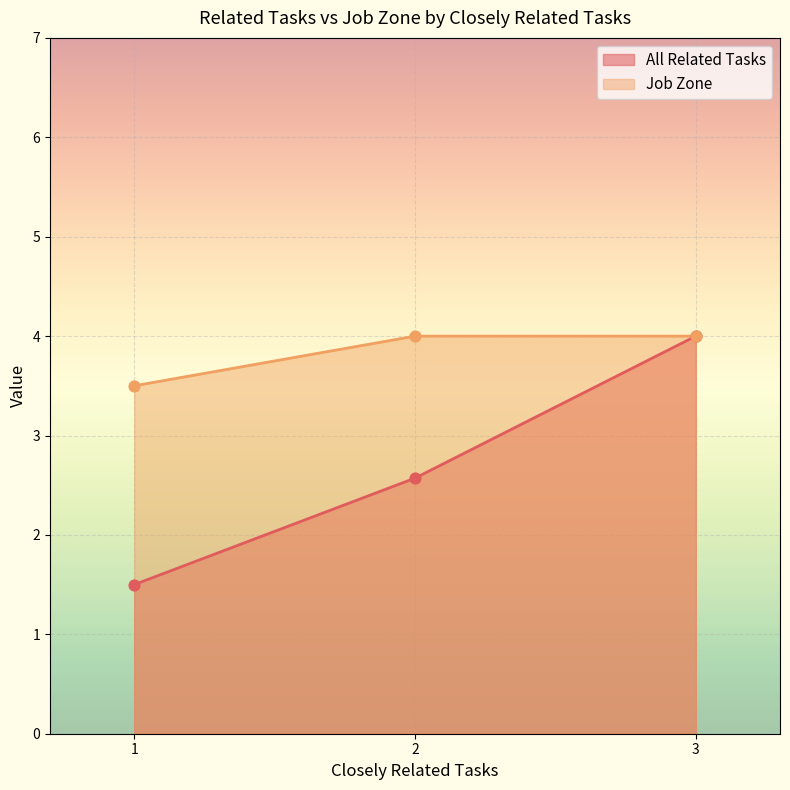

Which series reaches the minimum Y coordinate?

All Related Tasks